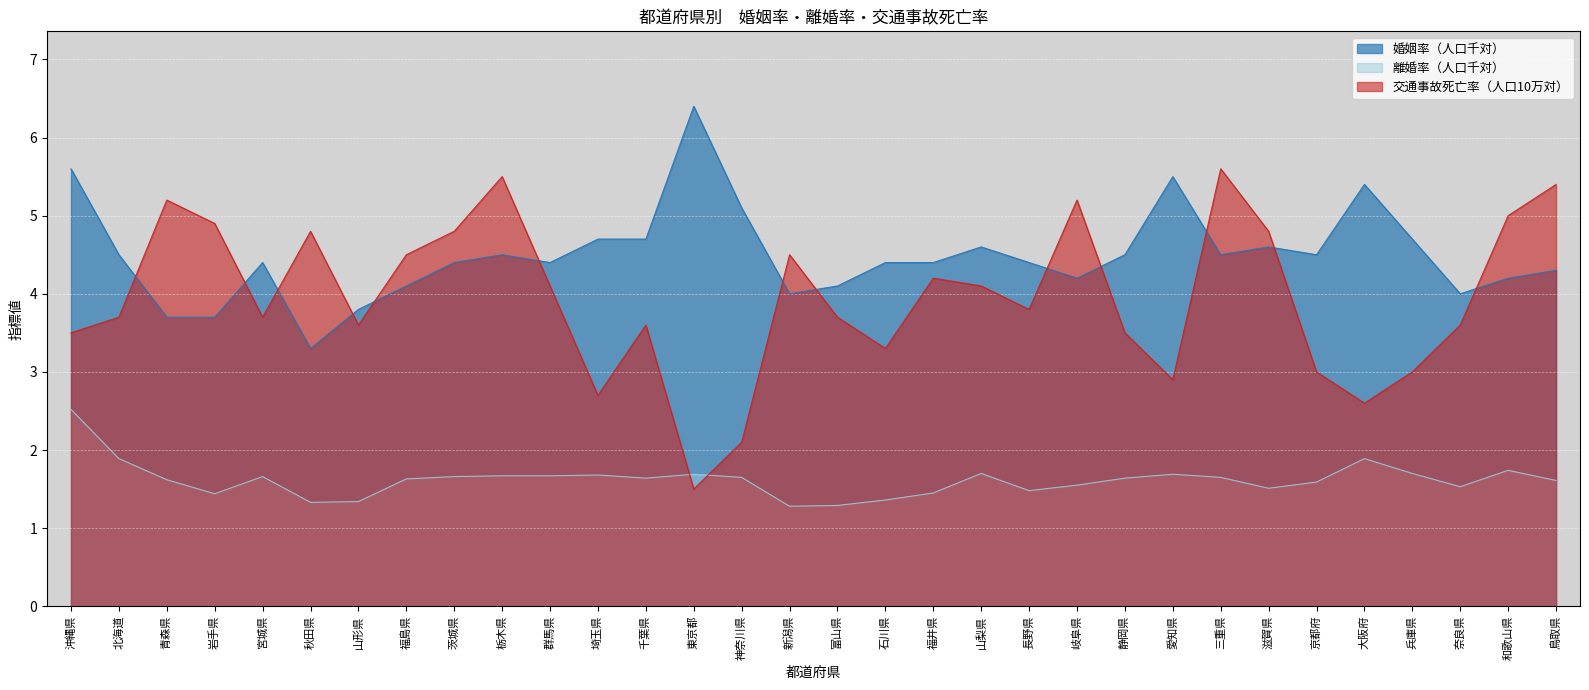

What is the value of the 交通事故死亡率（人口10万対） point at the 7th from the left?

3.6